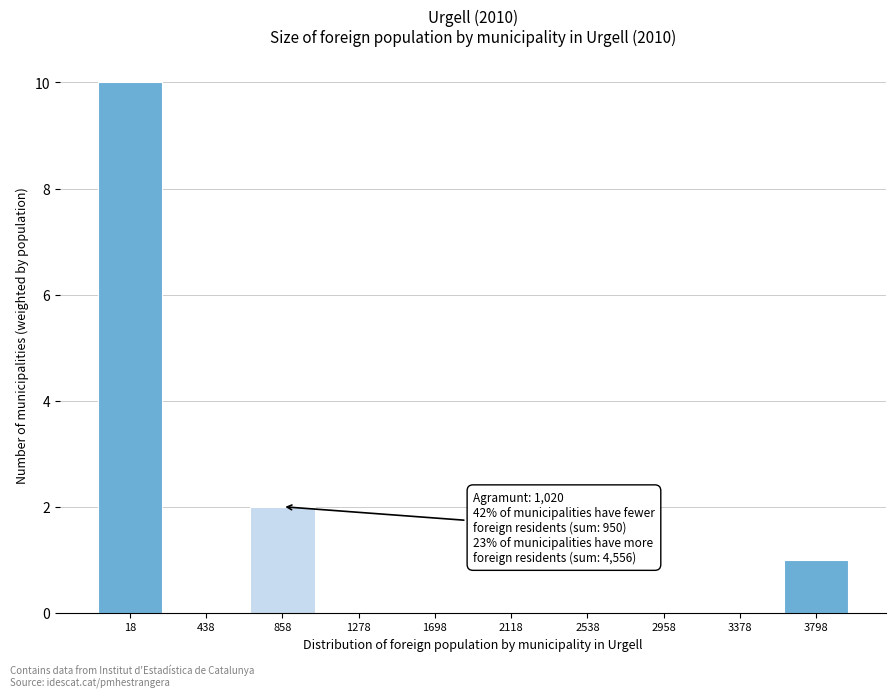

Reading right to left, what are all the values shown in this chart?

3798=1	3378=0	2958=0	2538=0	2118=0	1698=0	1278=0	858=2	438=0	18=10